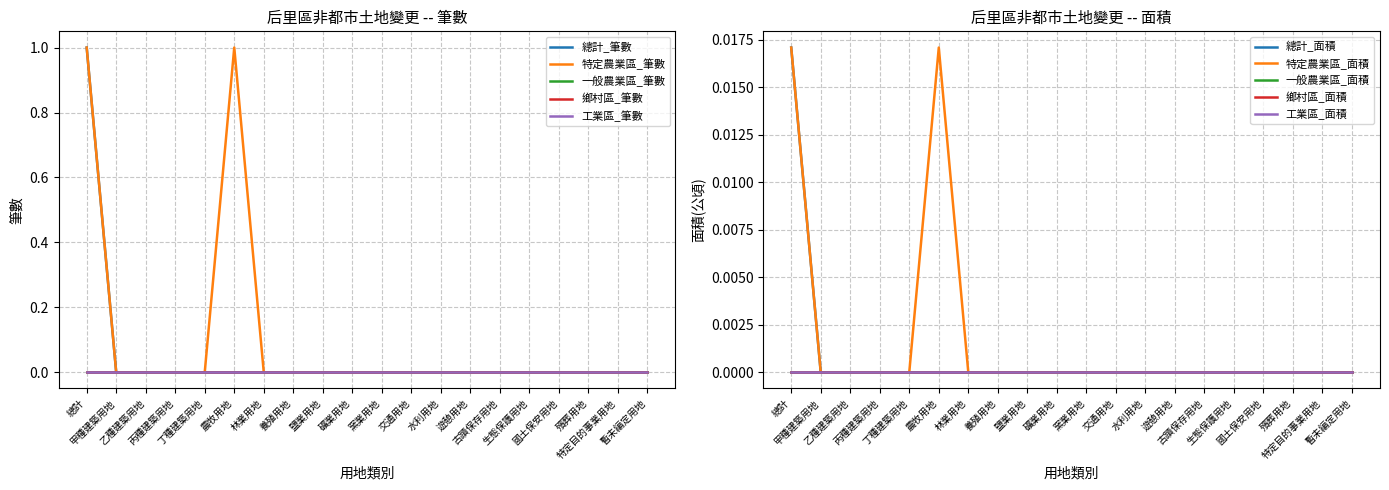

How many series are shown in this chart?

5